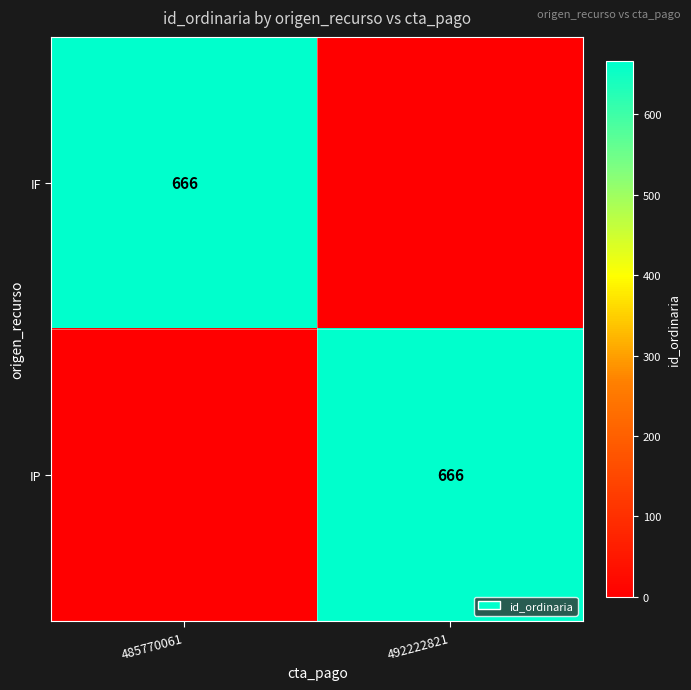

True or false: IF has a value of 263 at 485770061.

False